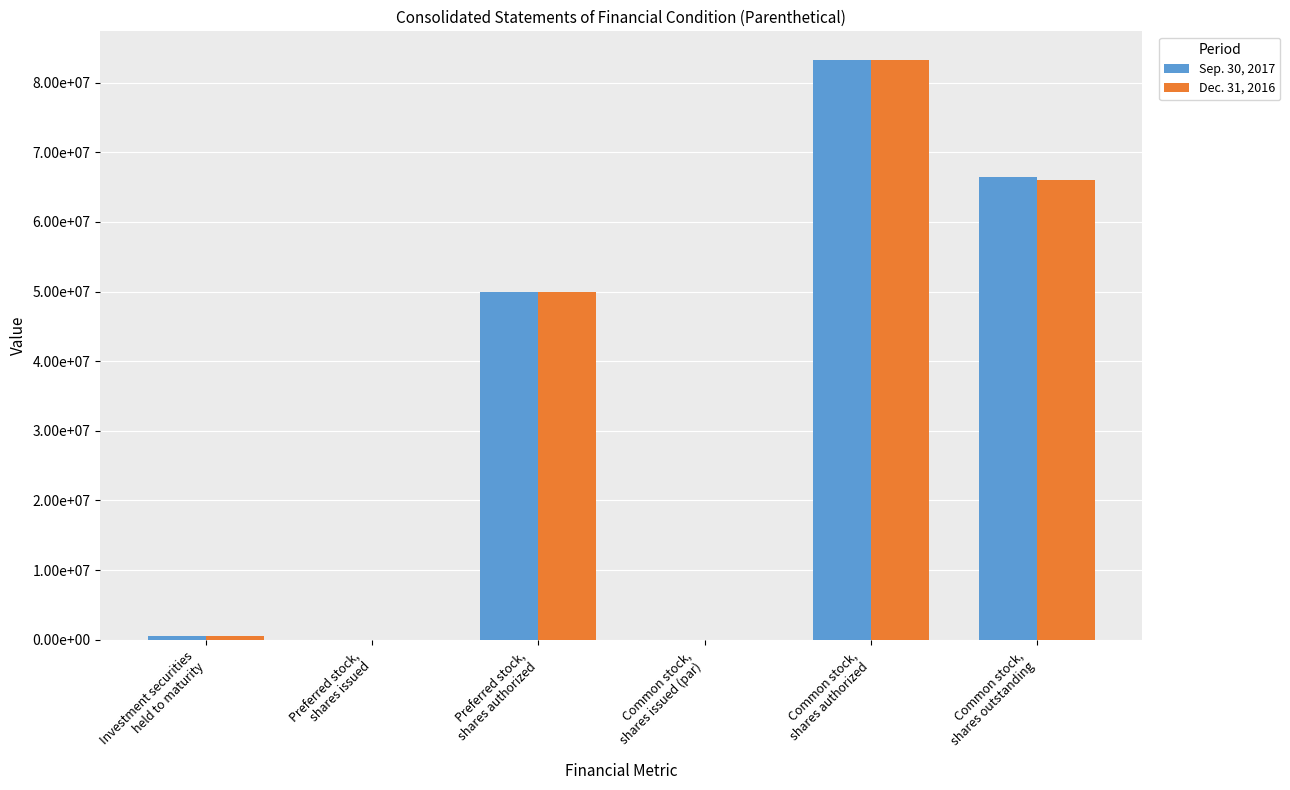

What are all the series names shown in the legend?

Sep. 30, 2017, Dec. 31, 2016